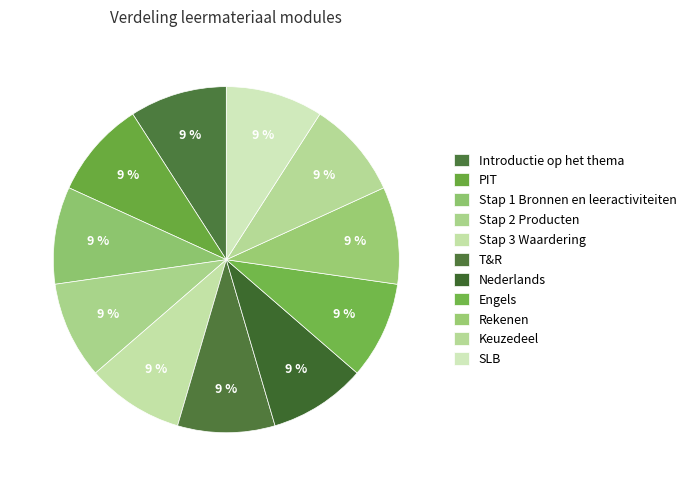

How many segments does this pie chart have?

11